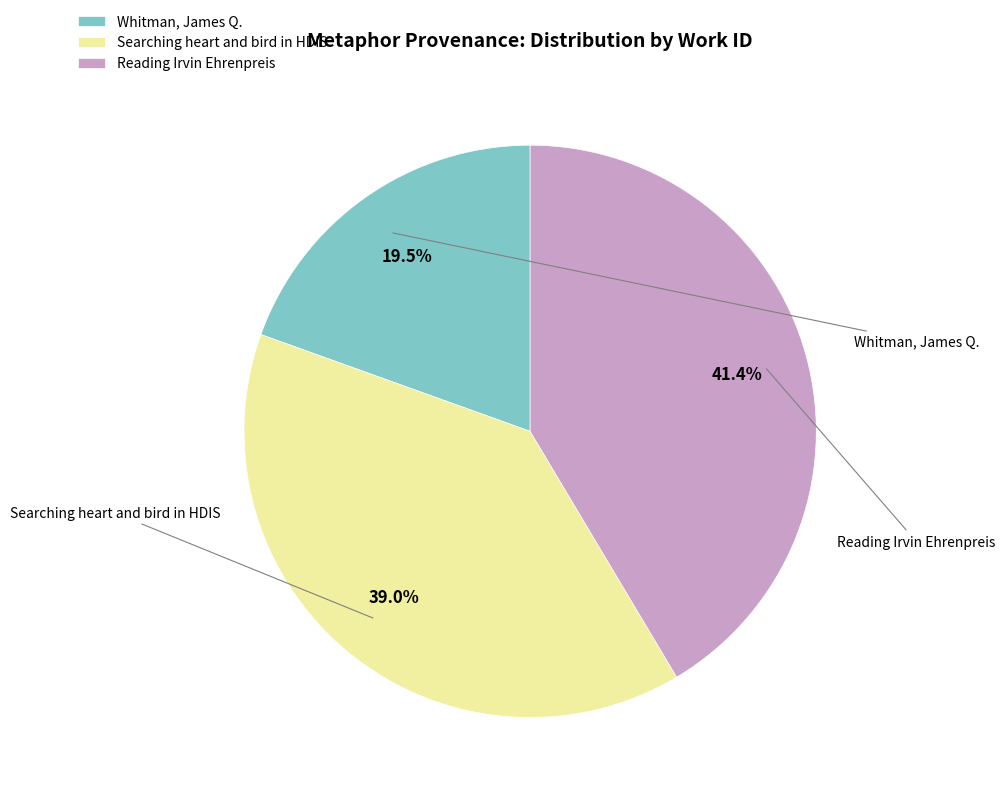

What portion of the pie excludes Whitman, James Q.?

80.5%